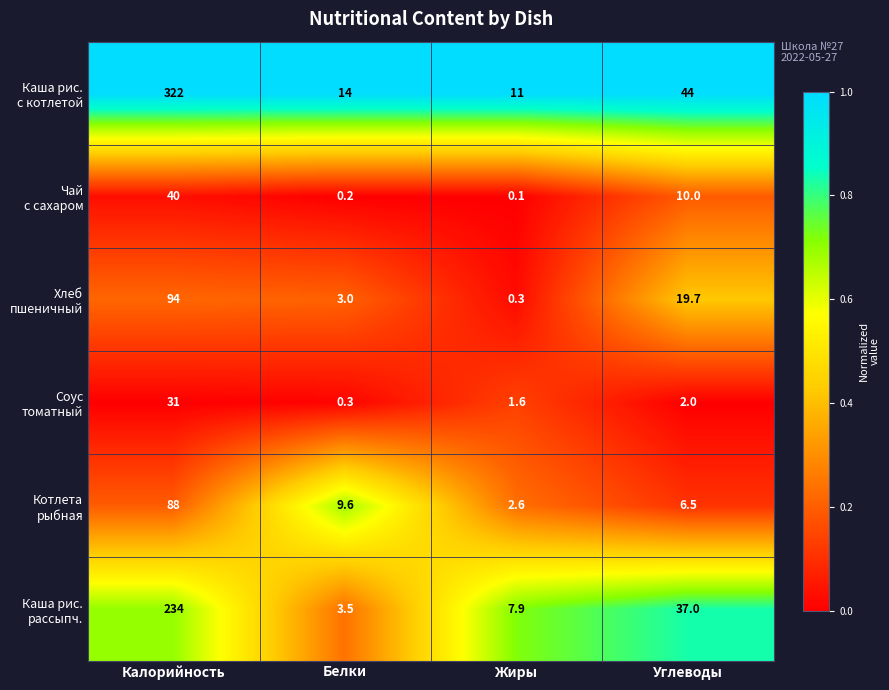

What is the total value across all series at Углеводы?

119.2